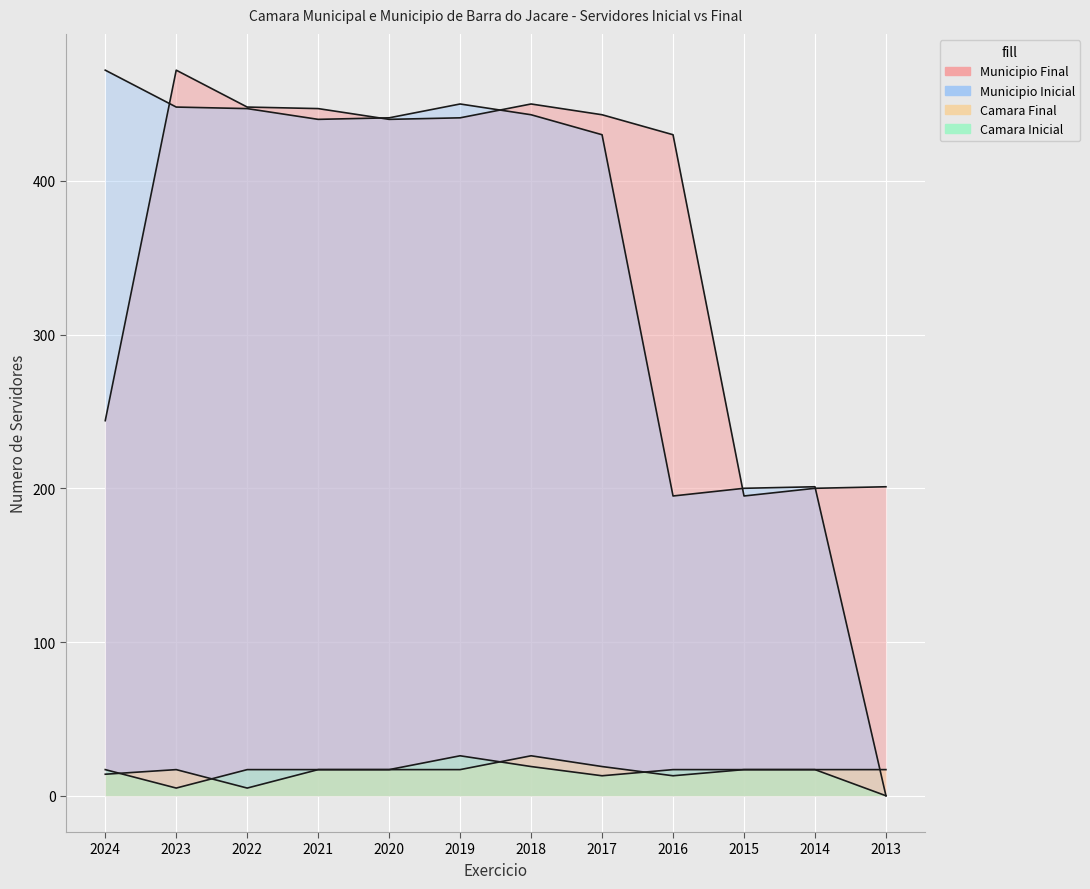

What is the average value of the Camara_Inicial series?

15